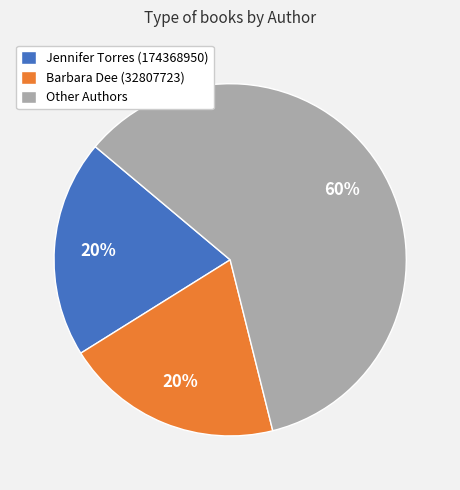

How many segments does this pie chart have?

3